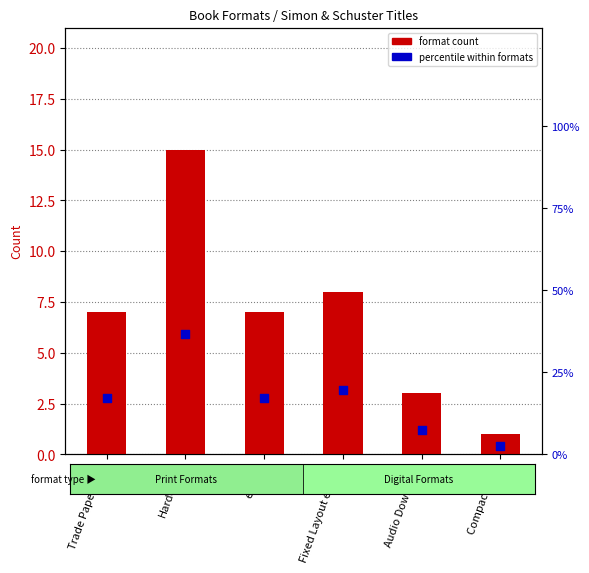

What are all the series names shown in the legend?

format count, percentile within formats